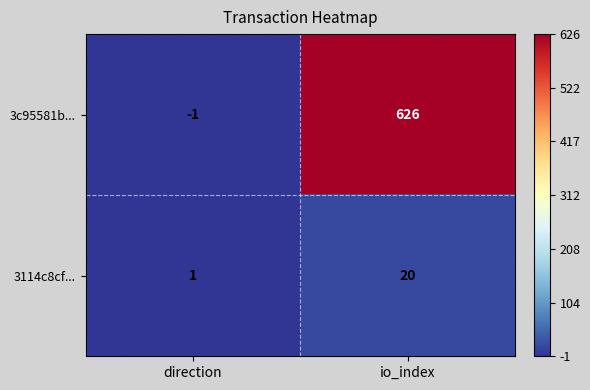

Reading right to left, extract all data points from this chart.

3c95581b...: io_index=626	direction=-1
3114c8cf...: io_index=20	direction=1